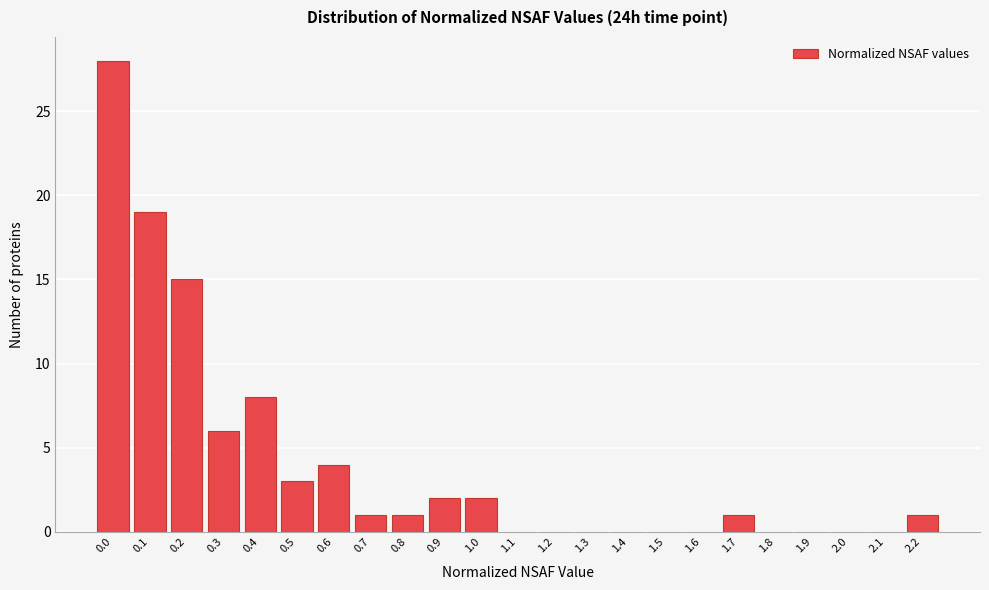

Reading right to left, transcribe all the data shown in this chart.

2.2=1	2.1=0	2.0=0	1.9=0	1.8=0	1.7=1	1.6=0	1.5=0	1.4=0	1.3=0	1.2=0	1.1=0	1.0=2	0.9=2	0.8=1	0.7=1	0.6=4	0.5=3	0.4=8	0.3=6	0.2=15	0.1=19	0.0=28